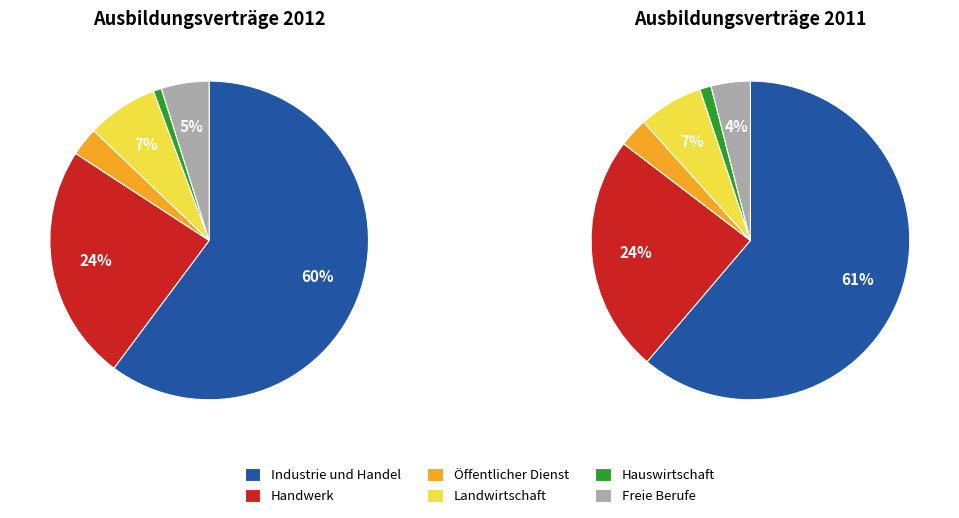

Is it true that Freie Berufe is 1% of the pie?

False